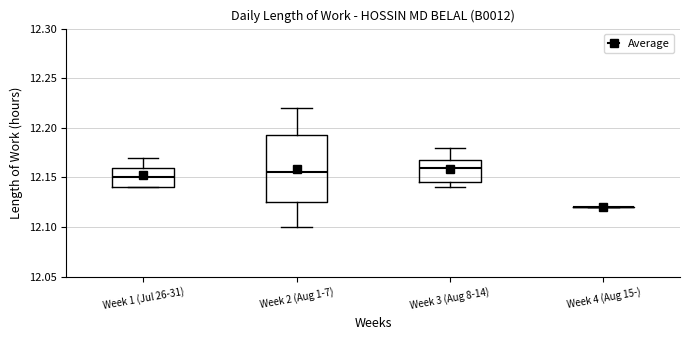

Where does the upper whisker of the box for Week 2 (Aug 1-7) end on the y-axis? The values are not printed on the chart, so give them approximately, as read against the axis.

12.220